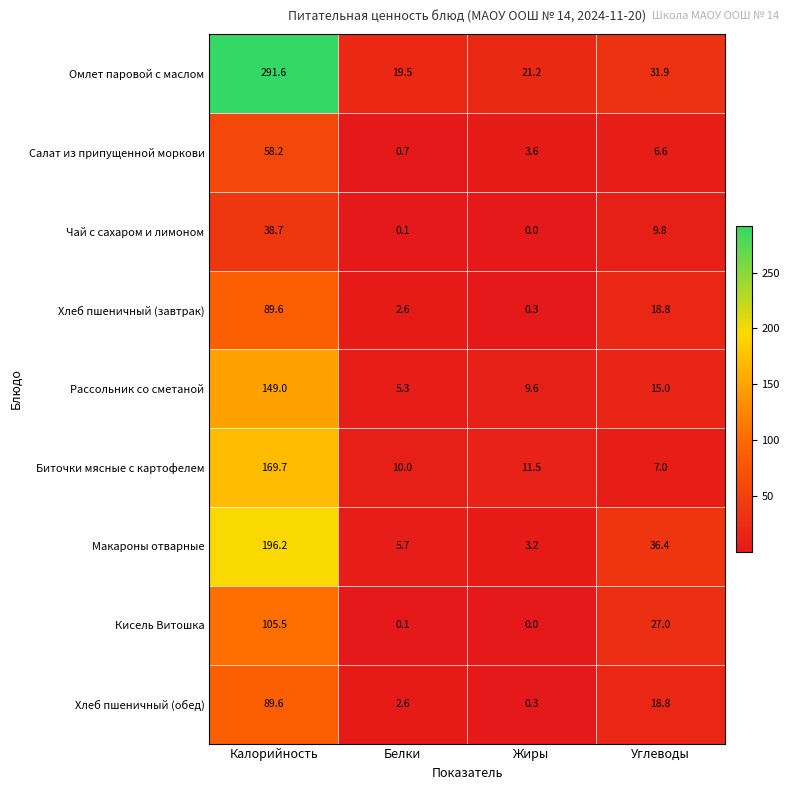

Which series has the largest total across all categories?

Омлет паровой с маслом